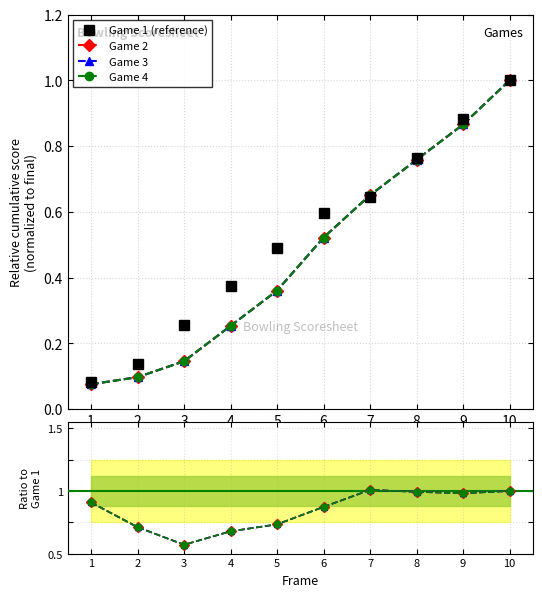

What is the value of the Game 4 point at the 2nd from the left?

0.7